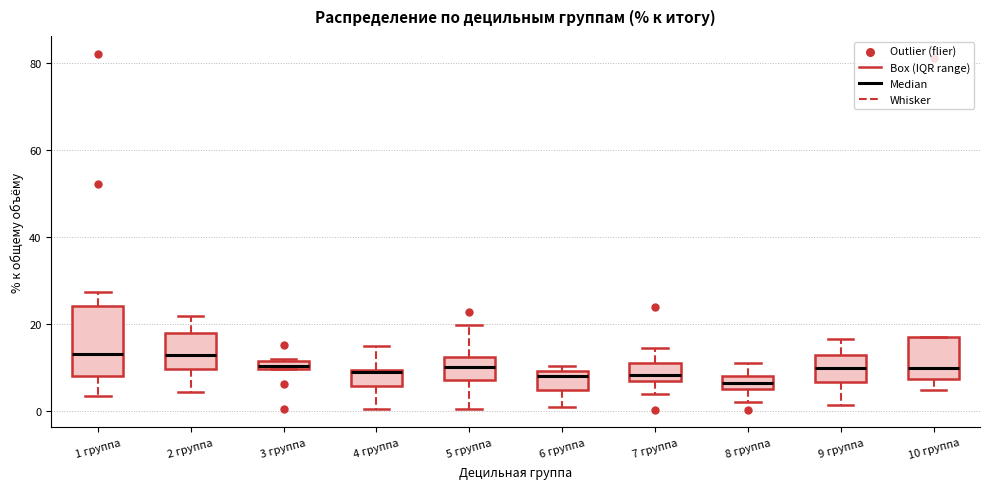

Where is the upper edge of the box for 10 группа on the y-axis? The values are not printed on the chart, so give them approximately, as read against the axis.

16